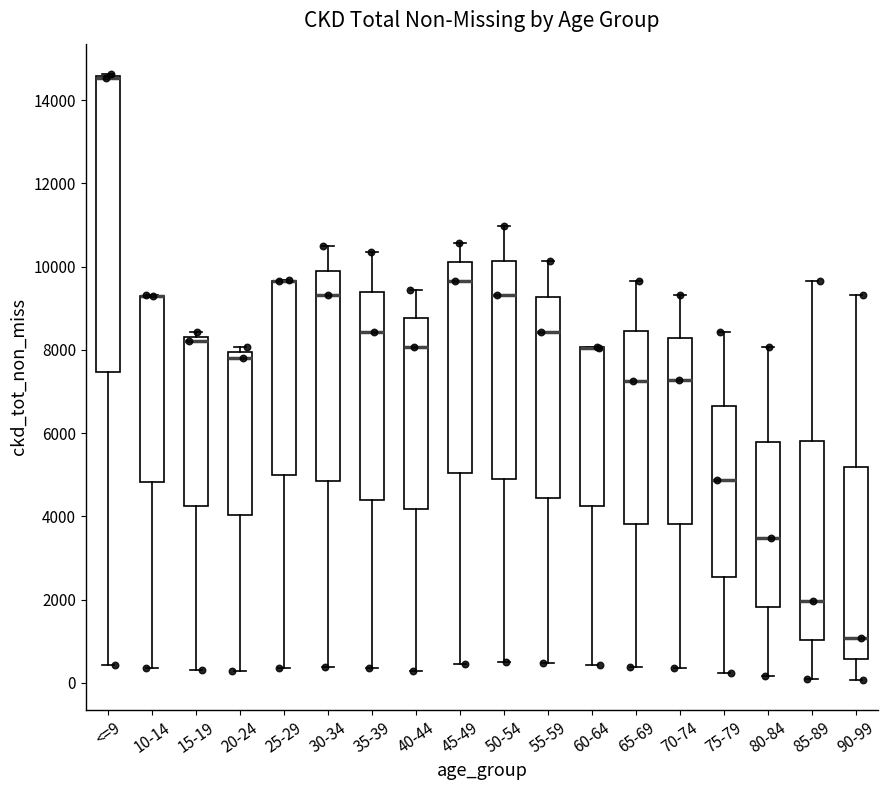

Comparing the boxes themselves (not the whiskers), which one is the tallest?

<=9